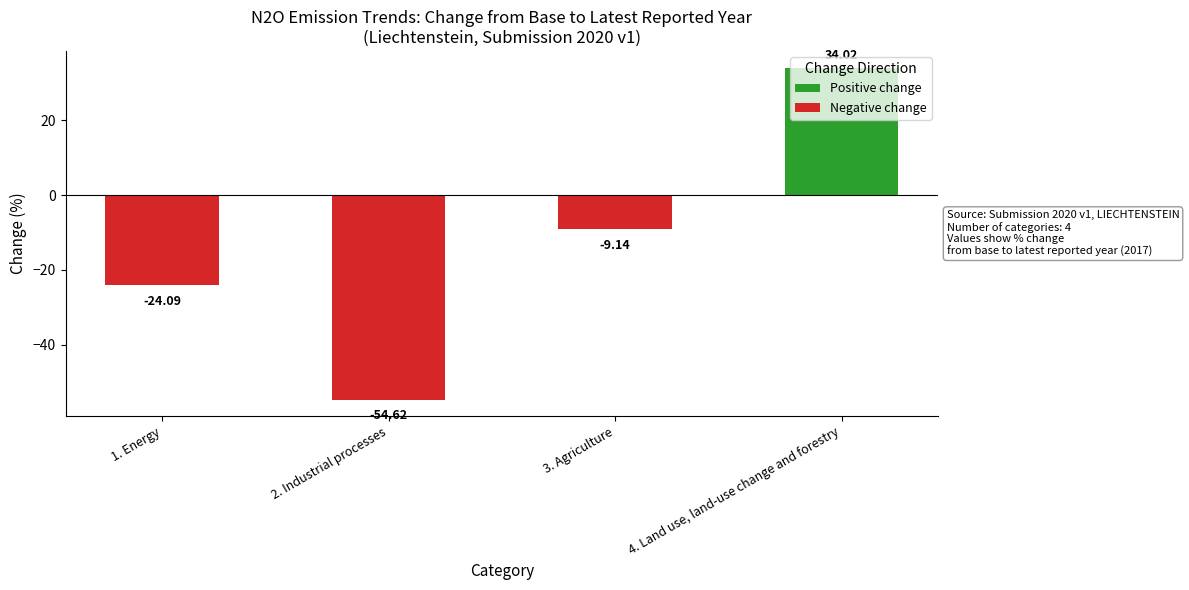

What is the difference between the maximum and minimum values?

88.6